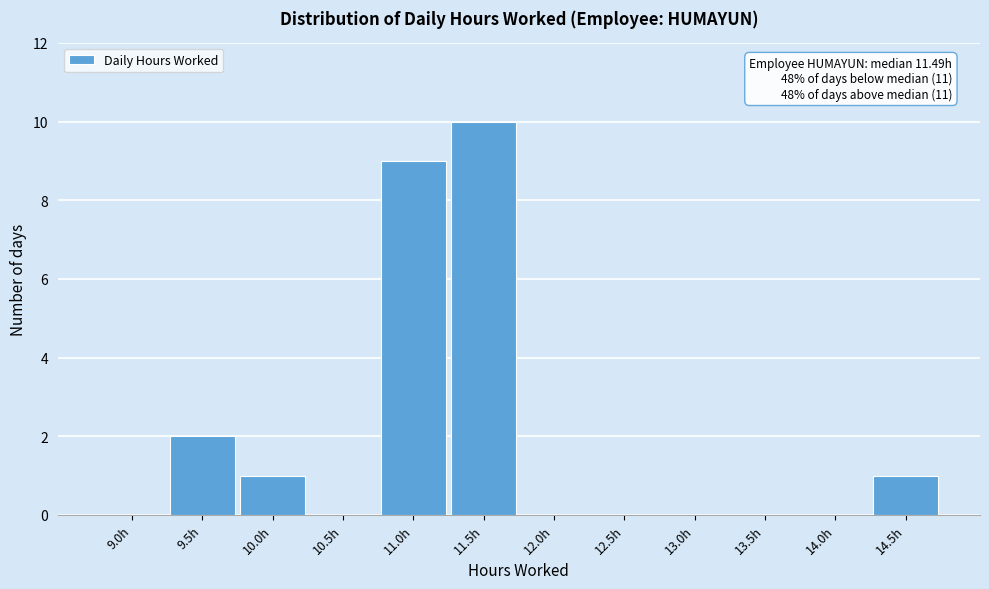

Reading left to right, transcribe all the data shown in this chart.

9.0h=0	9.5h=2	10.0h=1	10.5h=0	11.0h=9	11.5h=10	12.0h=0	12.5h=0	13.0h=0	13.5h=0	14.0h=0	14.5h=1